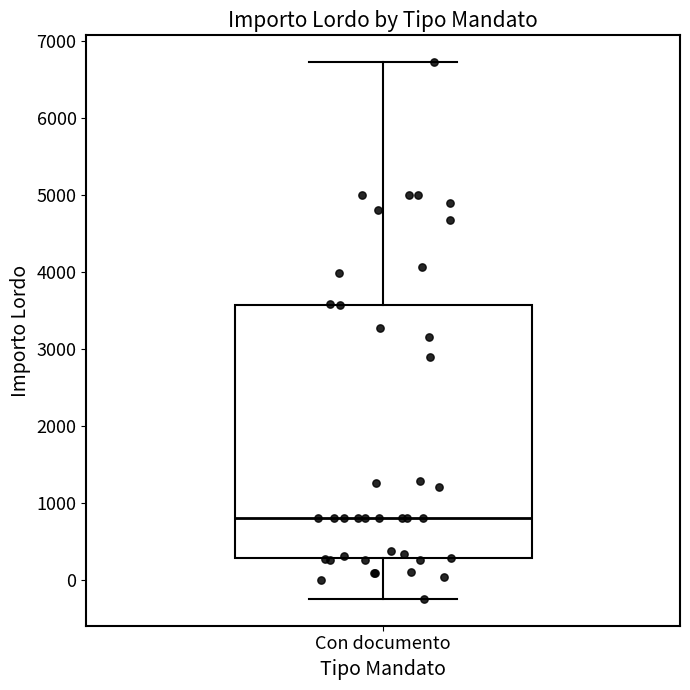

Transcribe this box plot: give where the median line is, the range the box spans, and where the two whiskers end, as read against the y-axis. The values are not printed on the chart, so give them approximately, as read against the axis.

median 800, box 300 to 3600, whiskers -200 to 6700